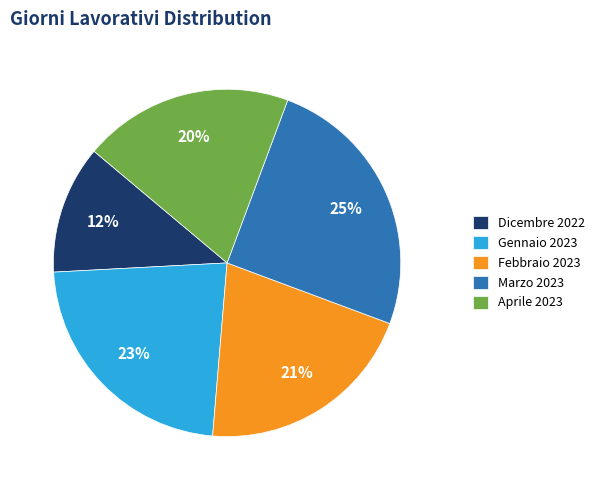

Do Dicembre 2022 and Marzo 2023 together represent more than half of the pie?

No